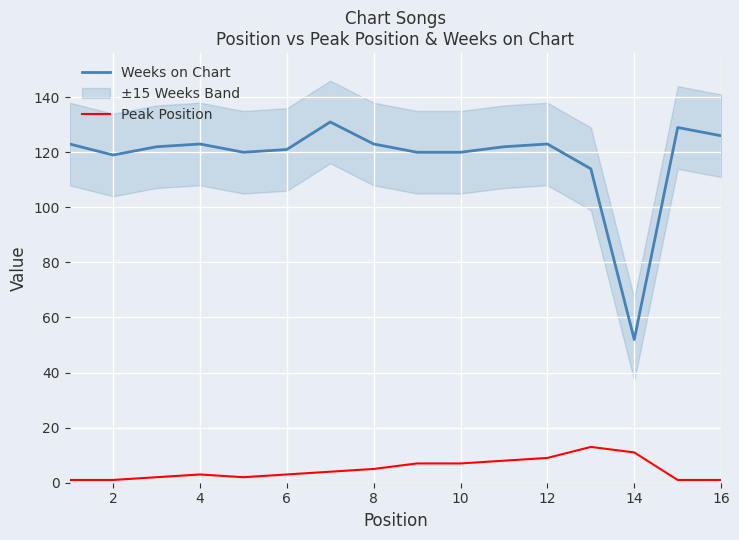

What are all the series names shown in the legend?

Weeks on Chart, Peak Position